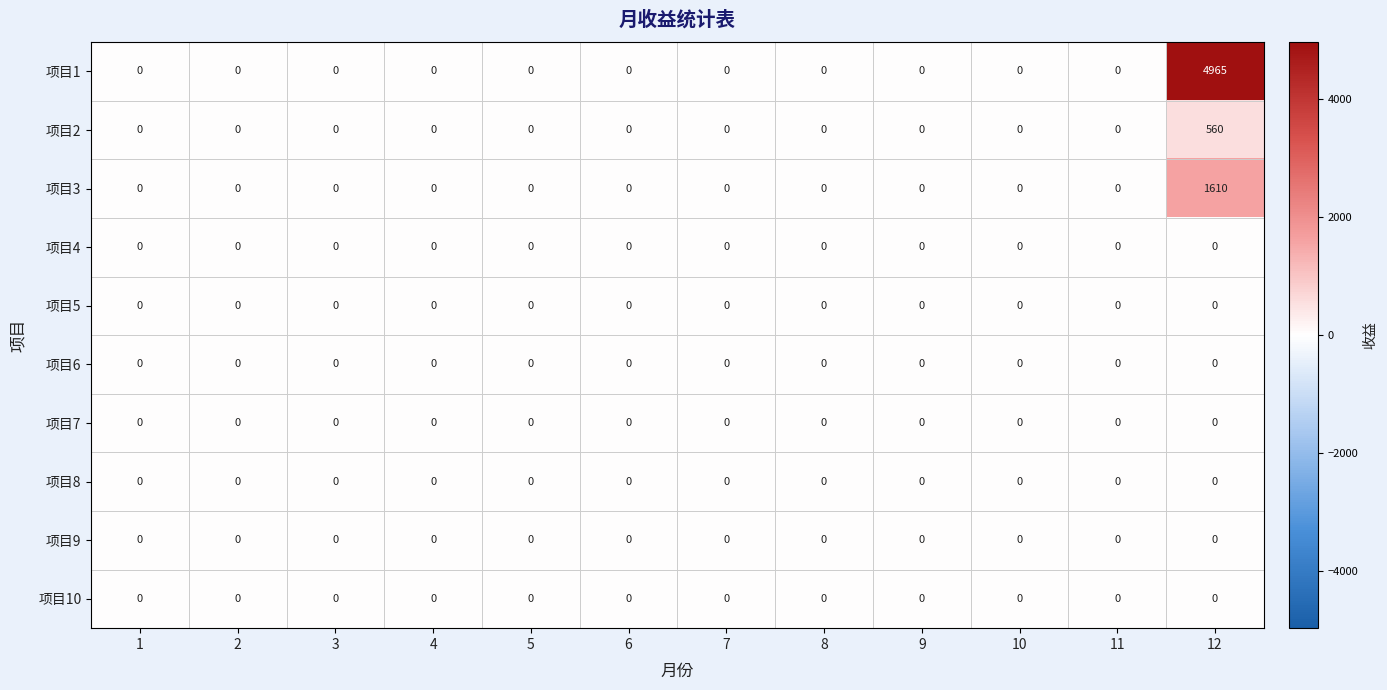

What is the maximum value shown in the chart?

4965